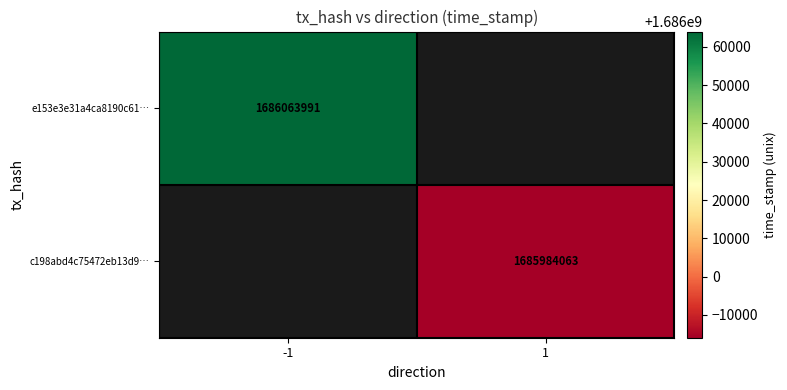

Is it true that e153e3e31a4ca8190c61… equals 675085655.9 at -1?

False